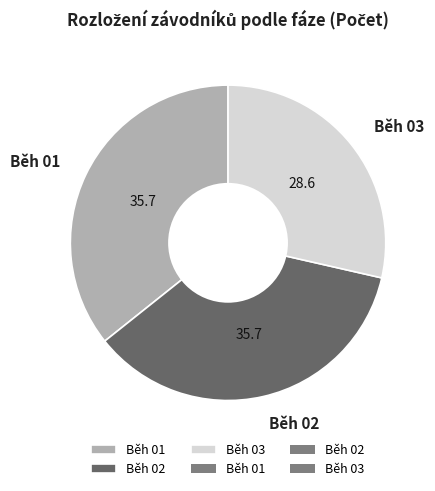

The Běh 02 slice represents 36% of the pie. True or false?

True